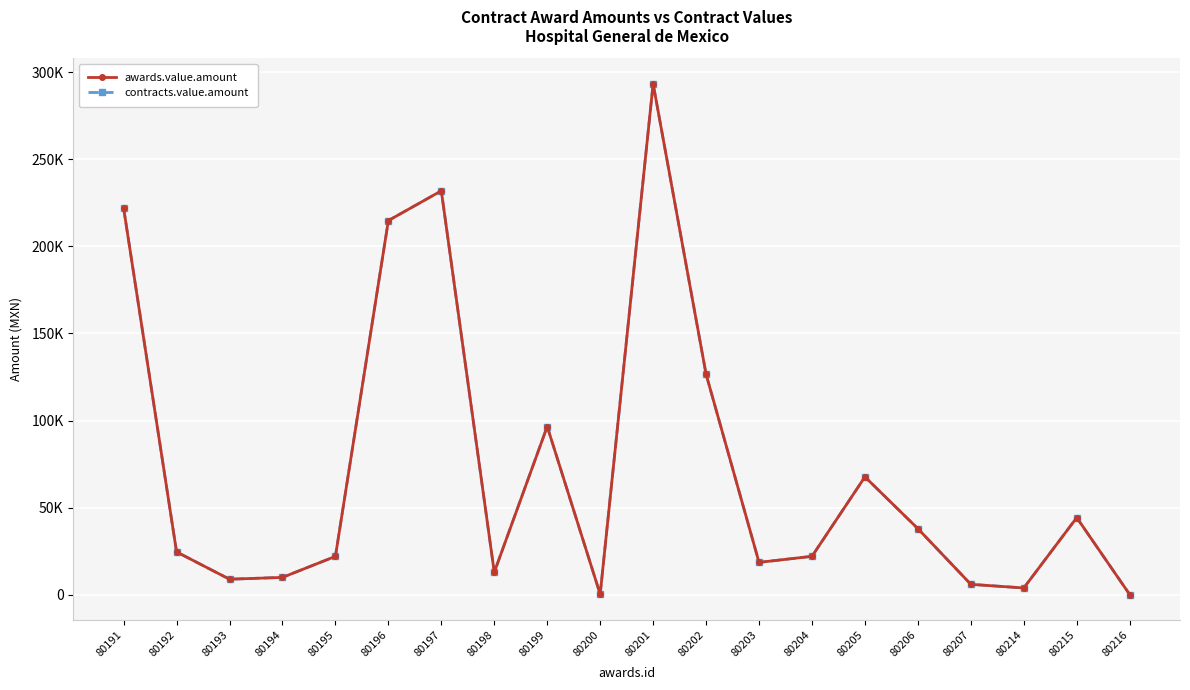

Is this an area chart (filled region under the line)?

No